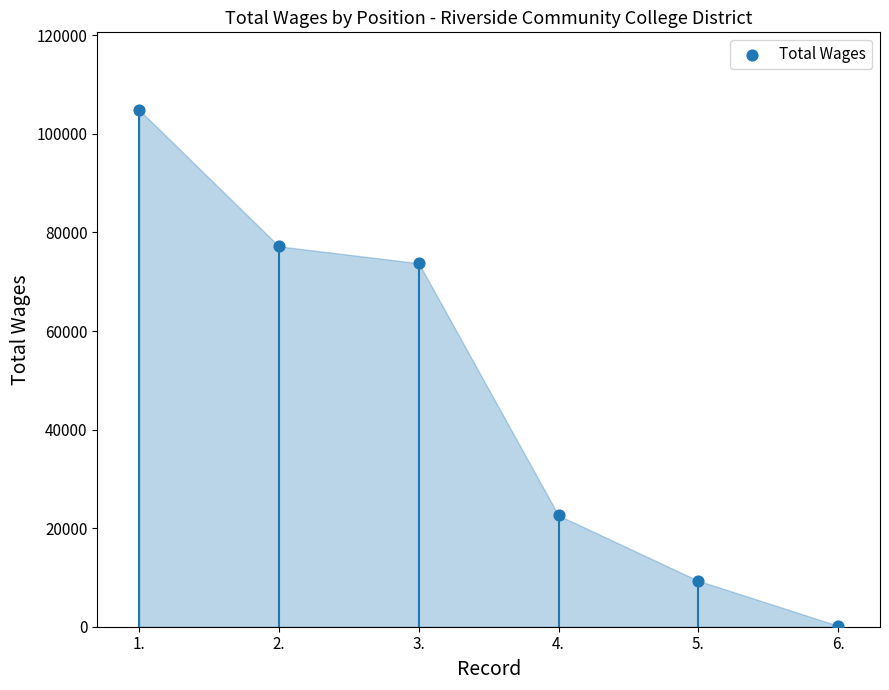

What Y value in the scatter plot is closest to 52541?

73762